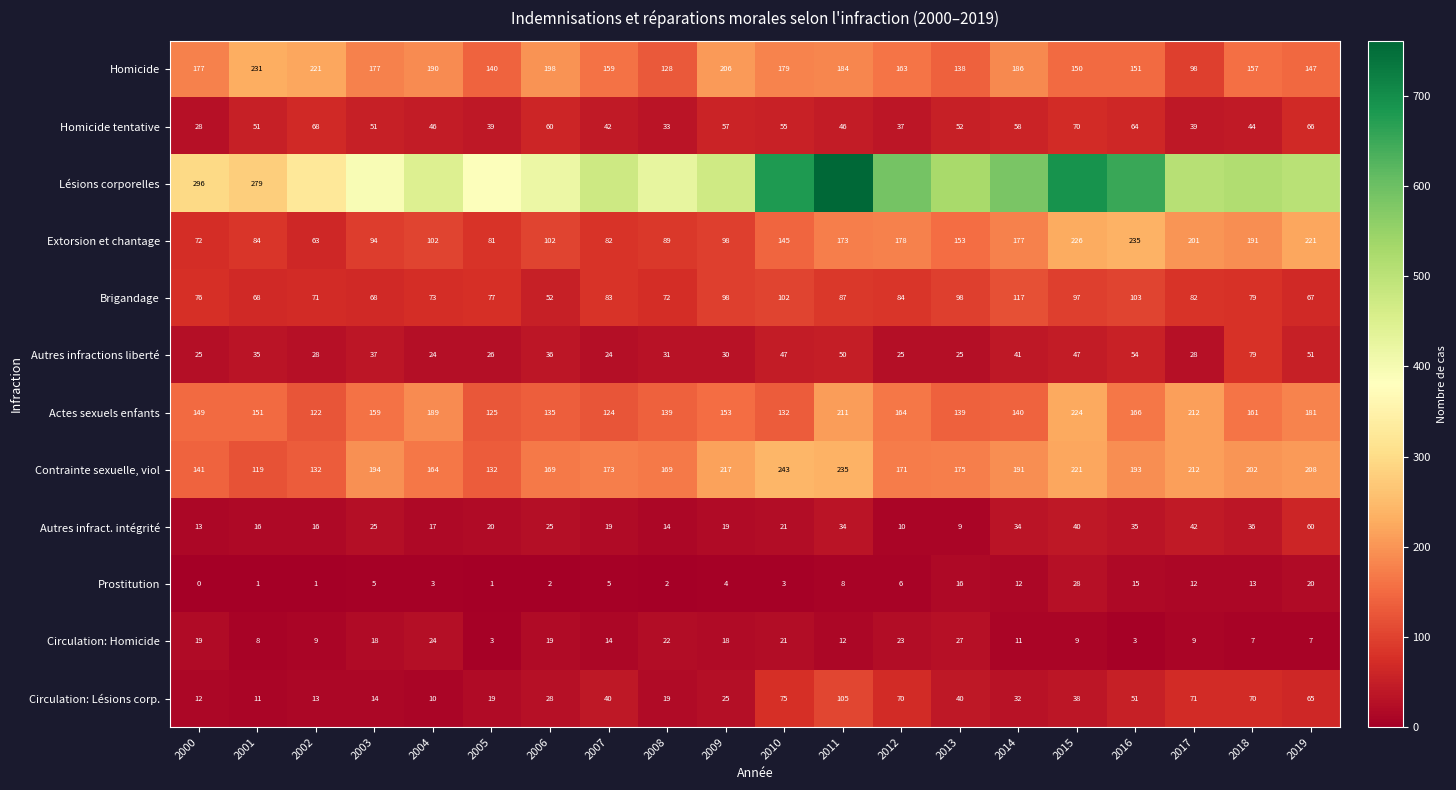

What is the minimum value for Autres infractions liberté?

24